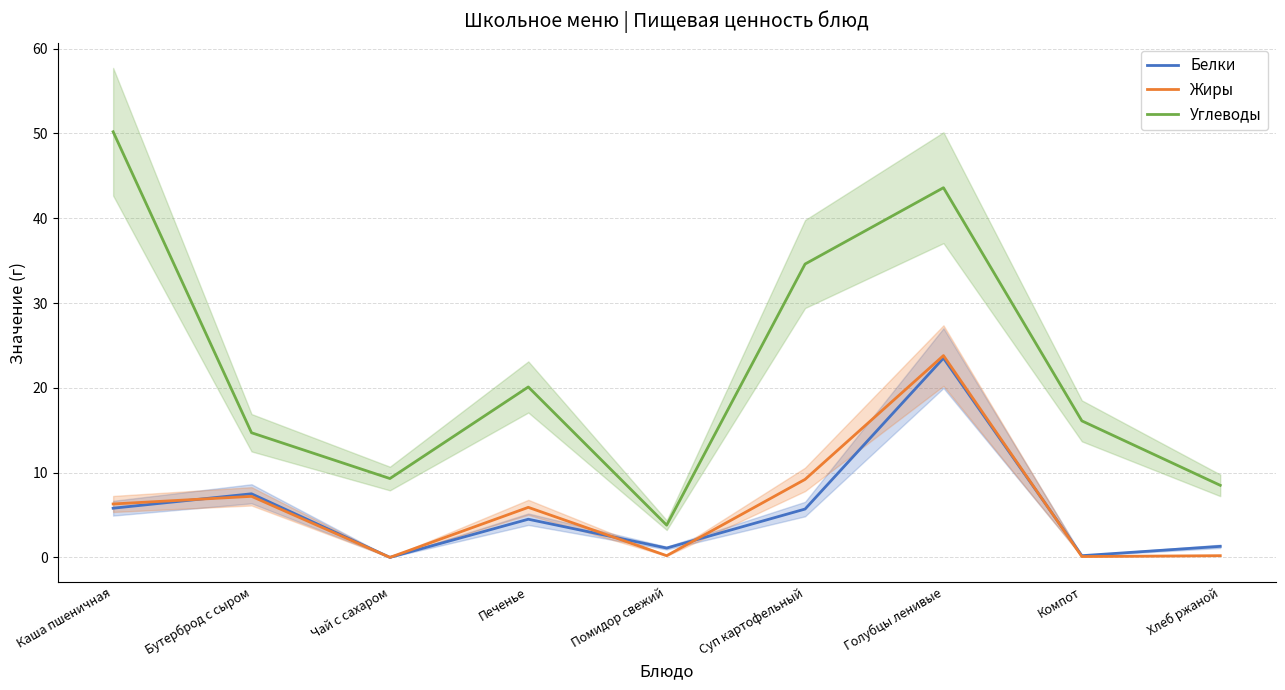

What is the sum of the Углеводы values at Бутерброд с сыром and Помидор свежий?

18.5